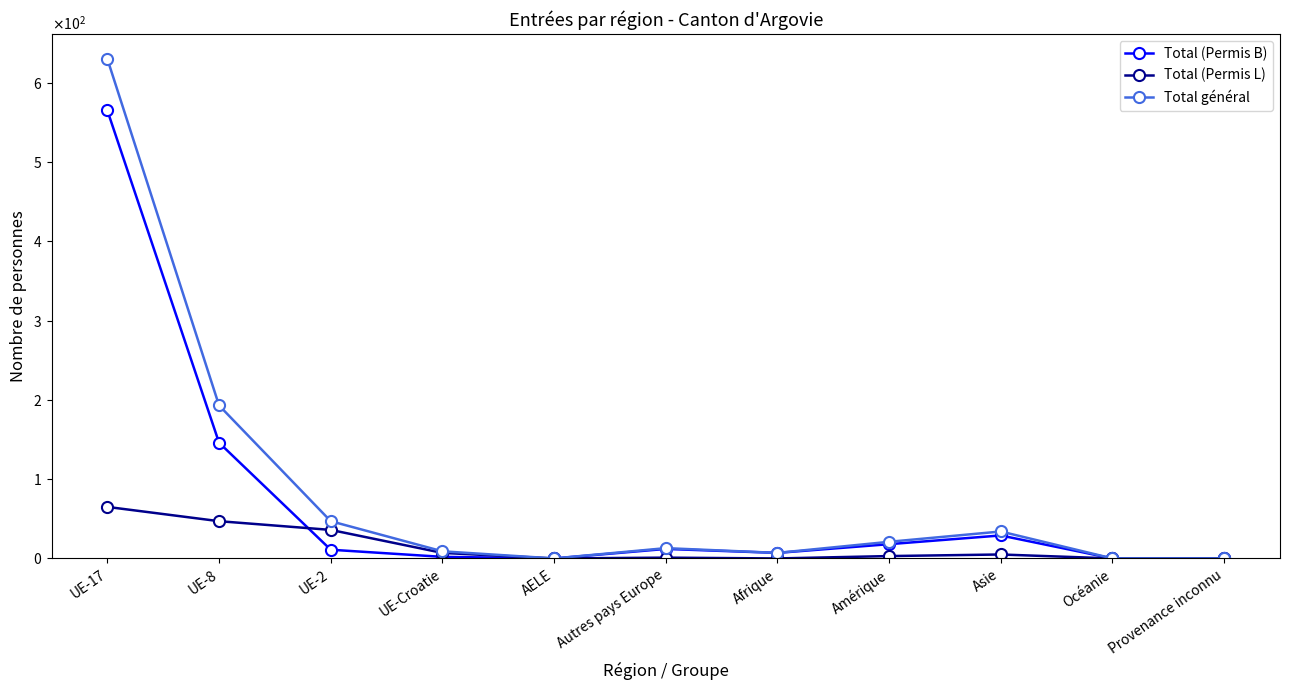

True or false: Total général and Total (Permis B) intersect in this chart.

False